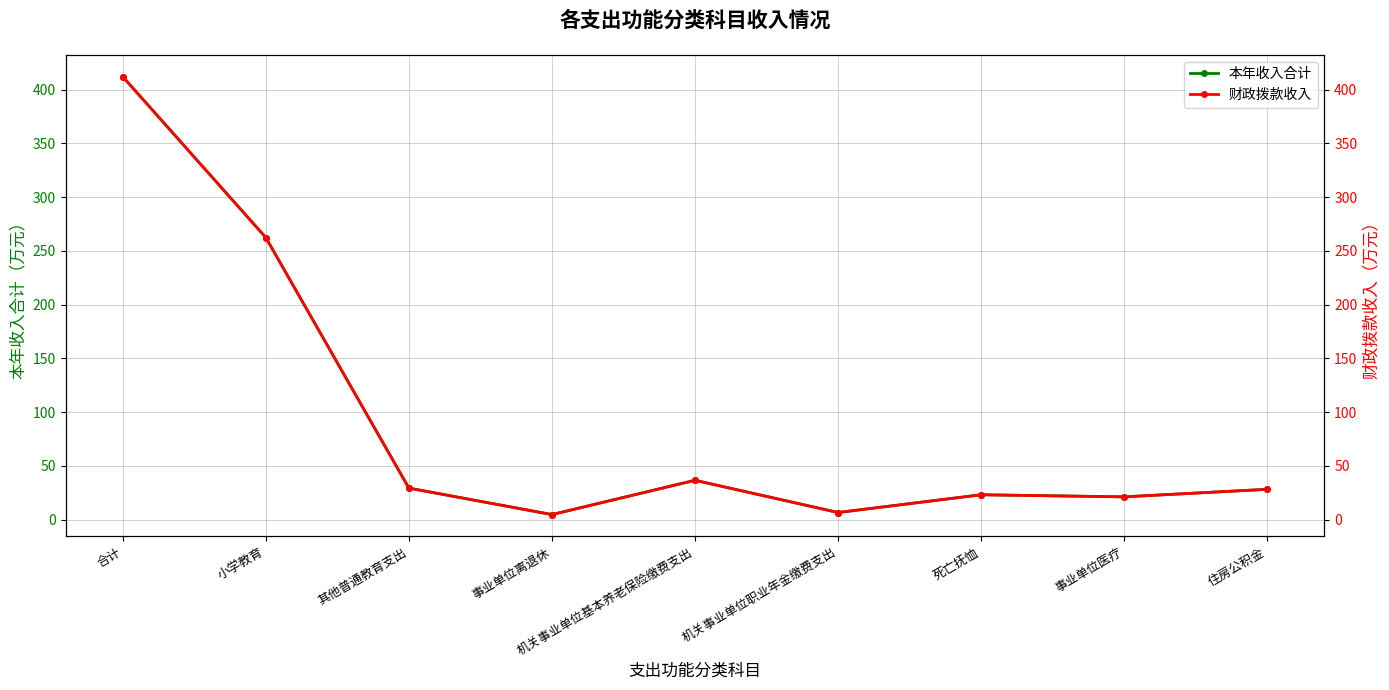

Reading right to left, list all the values displayed in this chart.

本年收入合计: 住房公积金=28.2	事业单位医疗=21.2	死亡抚恤=23.1	机关事业单位职业年金缴费支出=6.6	机关事业单位基本养老保险缴费支出=36.6	事业单位离退休=4.7	其他普通教育支出=29.3	小学教育=262.4	合计=412.1
财政拨款收入: 住房公积金=28.2	事业单位医疗=21.2	死亡抚恤=23.1	机关事业单位职业年金缴费支出=6.6	机关事业单位基本养老保险缴费支出=36.6	事业单位离退休=4.7	其他普通教育支出=29.3	小学教育=262.4	合计=412.1